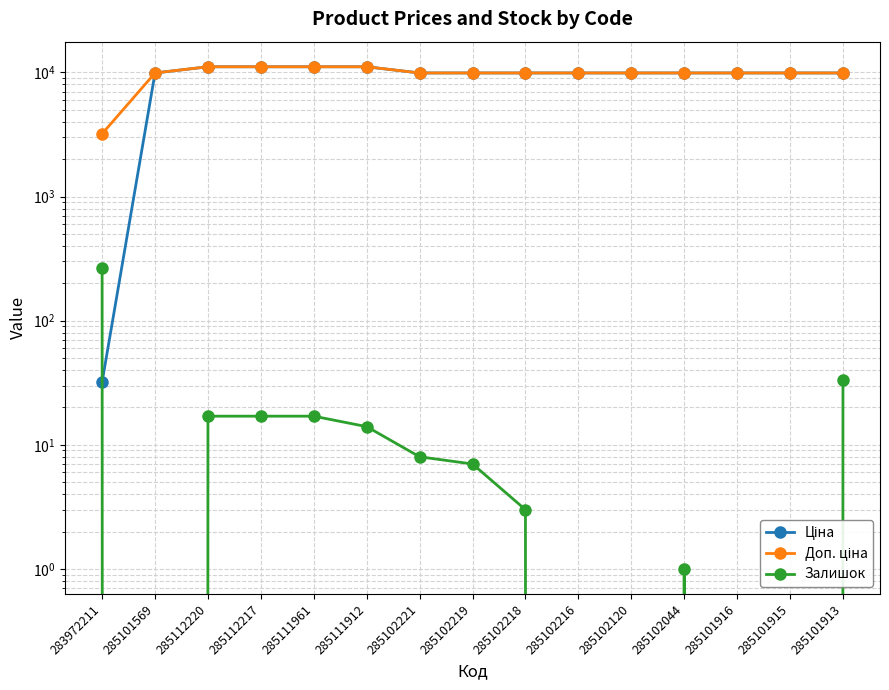

What is the value of the Доп. ціна point at the 8th from the left?

9908.5